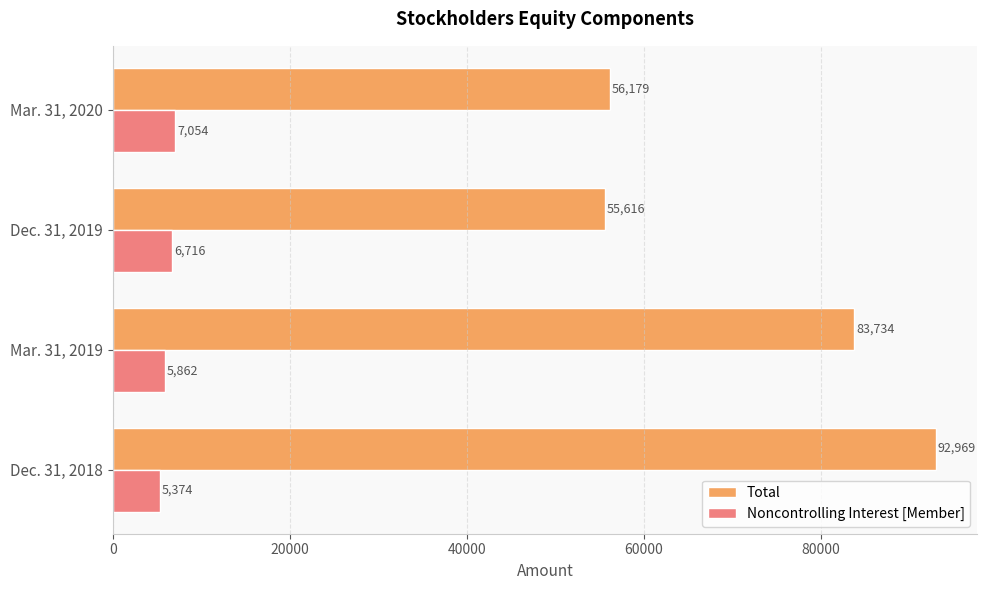

List the labels in order of Total value, largest first.

Dec. 31, 2018, Mar. 31, 2019, Mar. 31, 2020, Dec. 31, 2019